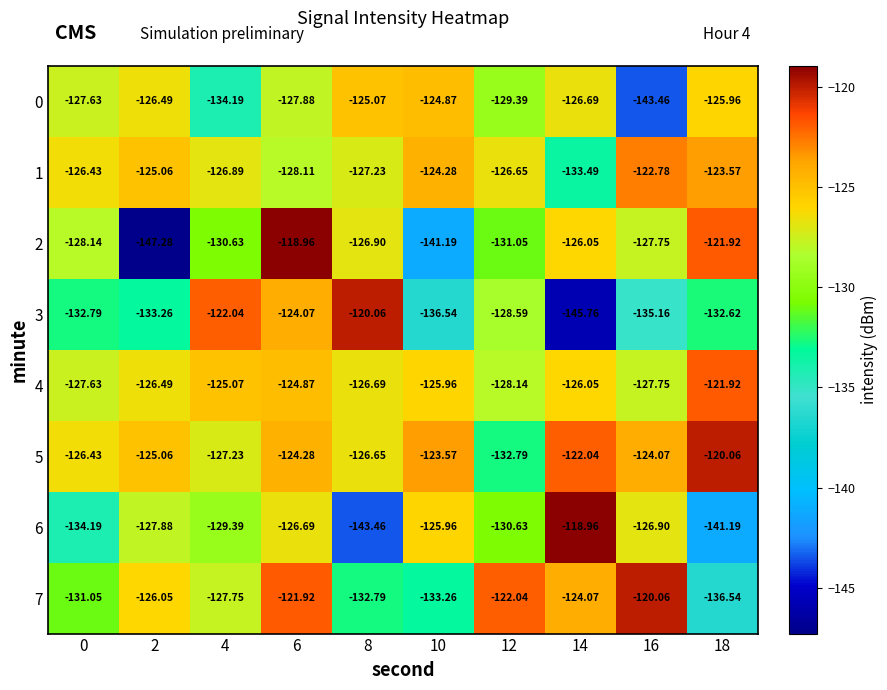

Is the value of 4 at 0 greater than the value of 2 at 6?

No